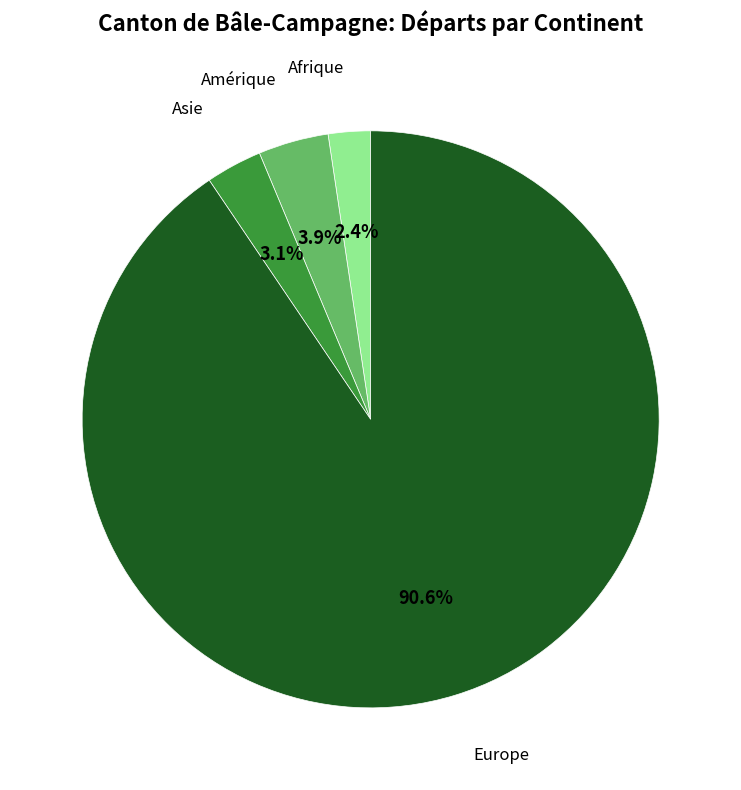

How many segments does this pie chart have?

4